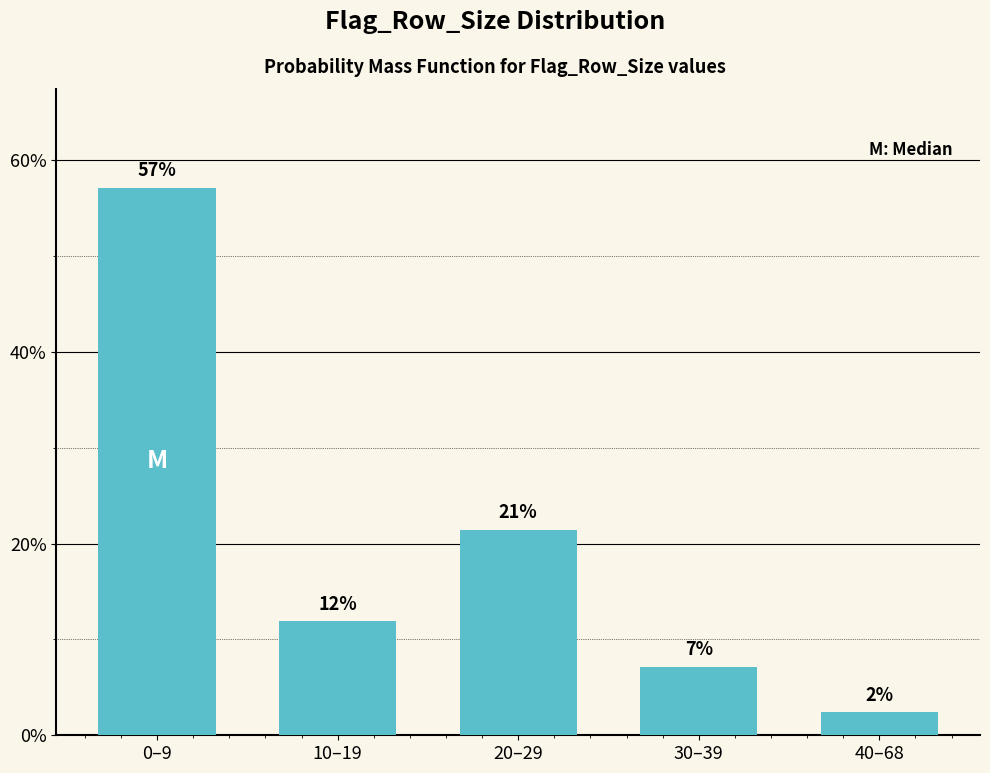

Are the bars horizontal?

No